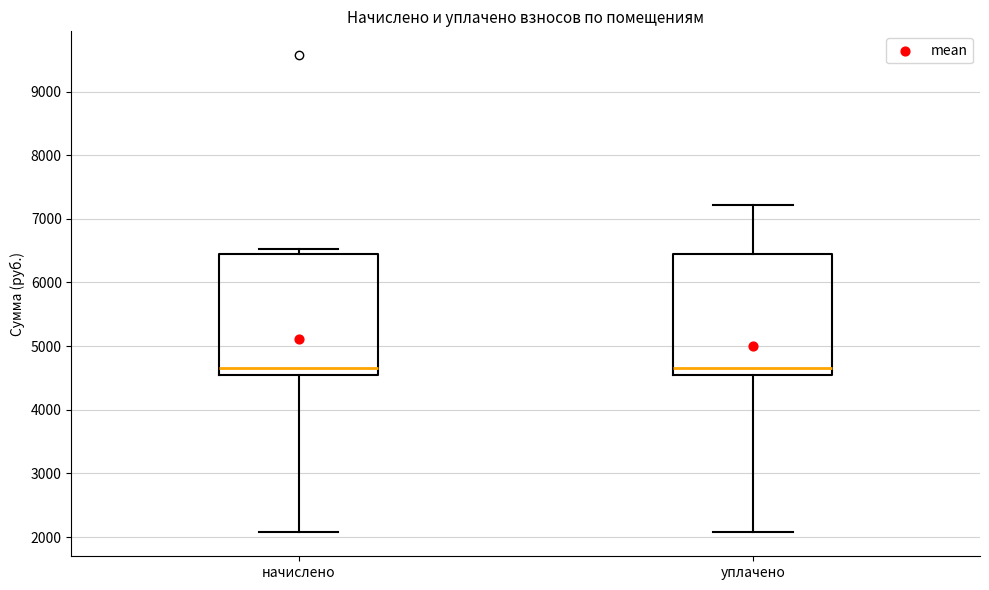

Reading left to right, read every box against the y-axis: the position of its median line, the range the box covers, and the ends of its whiskers. The values are not printed on the chart, so give them approximately, as read against the axis.

начислено: median 4700, box 4500 to 6400, whiskers 2100 to 6500
уплачено: median 4700, box 4500 to 6400, whiskers 2100 to 7200